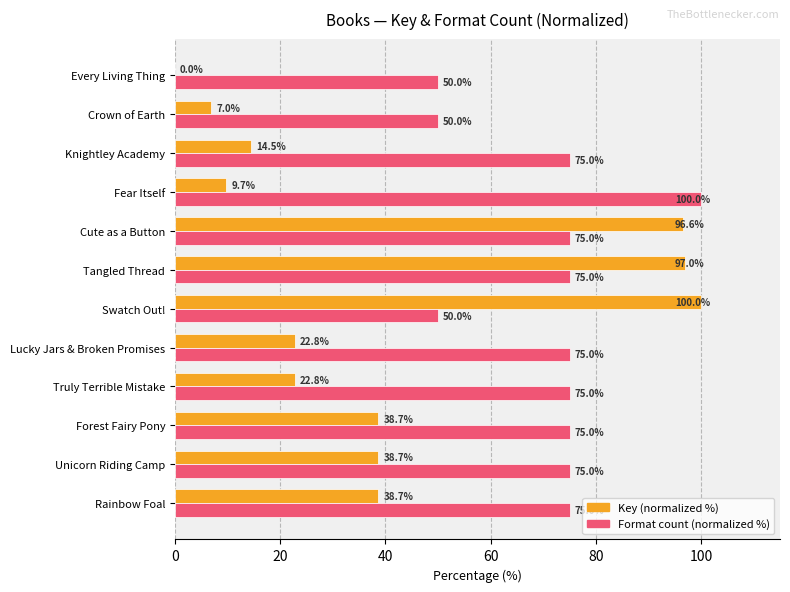

True or false: Format count (normalized %) has a value of 15.0 at Truly Terrible Mistake.

False